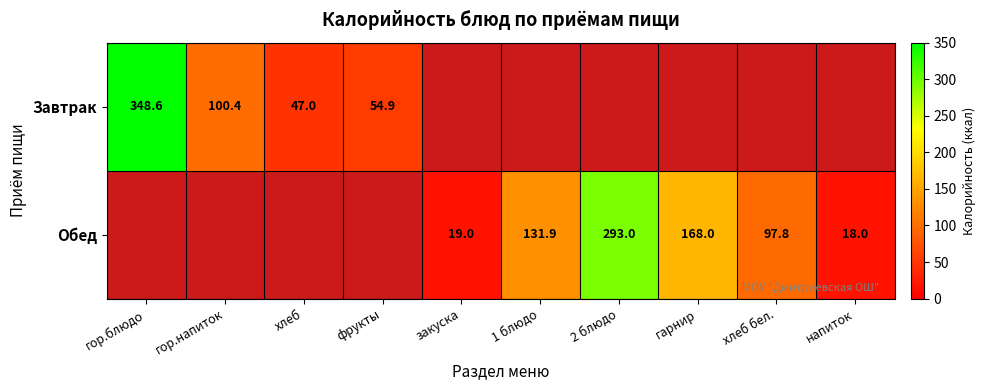

Is the value of Обед at гарнир greater than the value of Завтрак at фрукты?

Yes